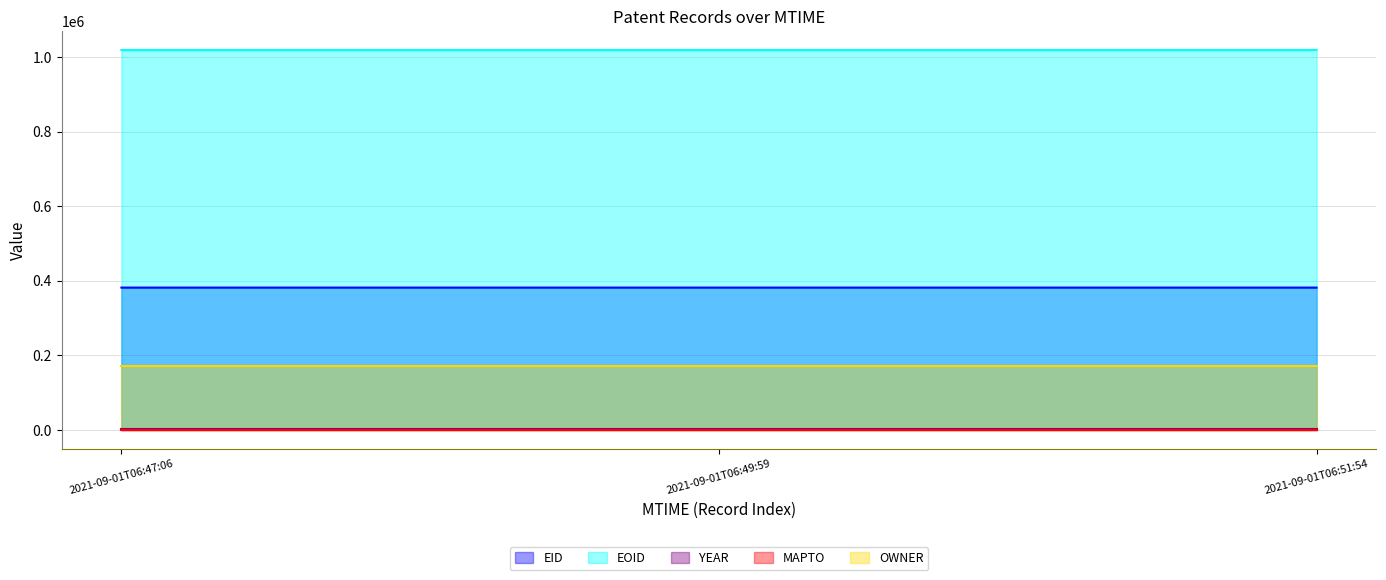

Between 2021-09-01T06:47:06 and 2021-09-01T06:49:59, which series saw the biggest shift?

EOID